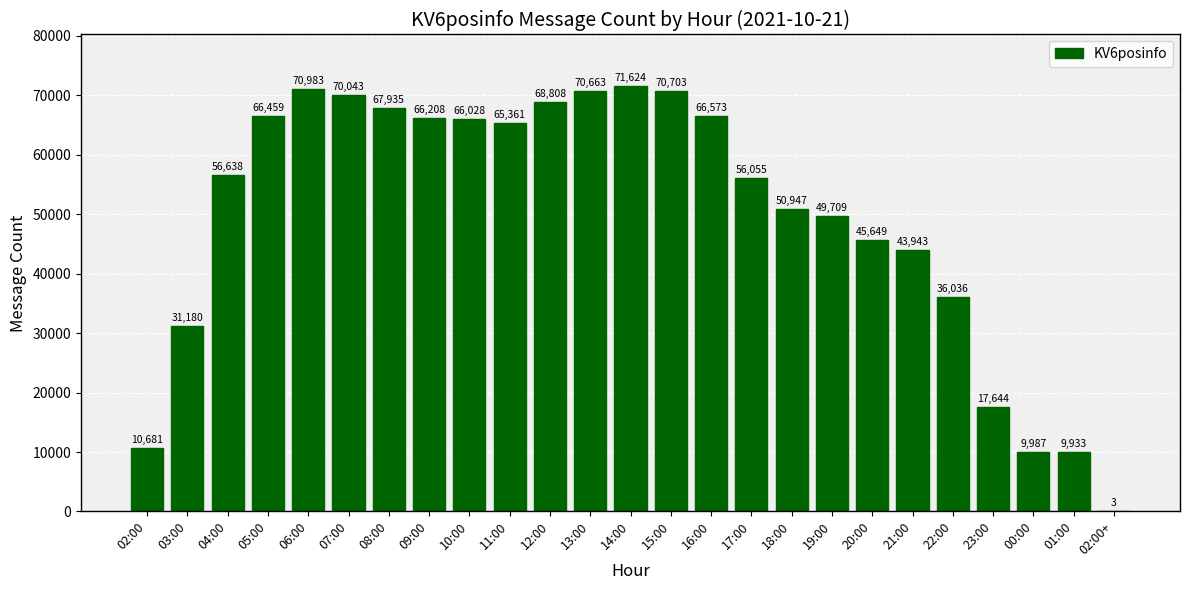

What is the sum of all values?

1239793